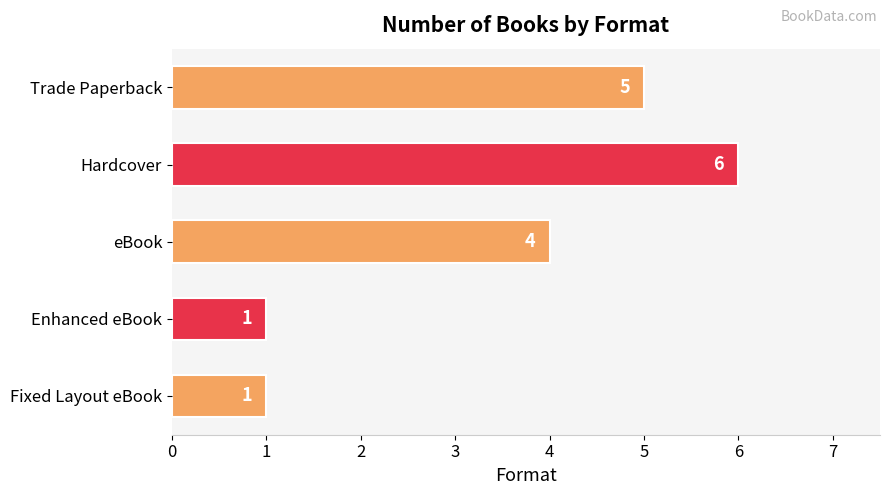

Is it true that the value at Enhanced eBook is 0?

False